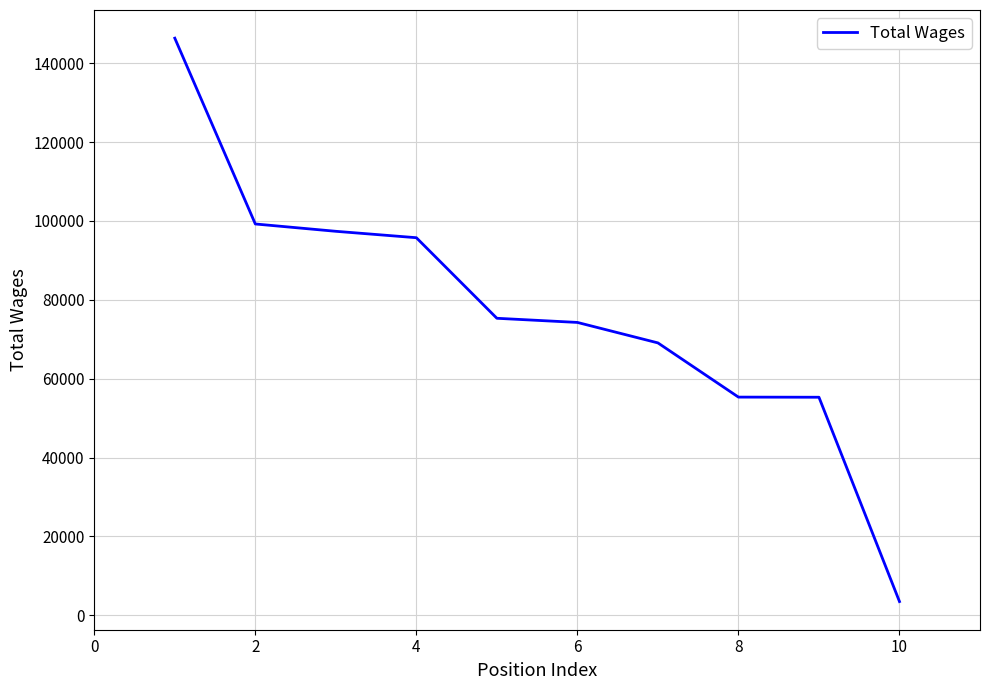

Is this an area chart (filled region under the line)?

No